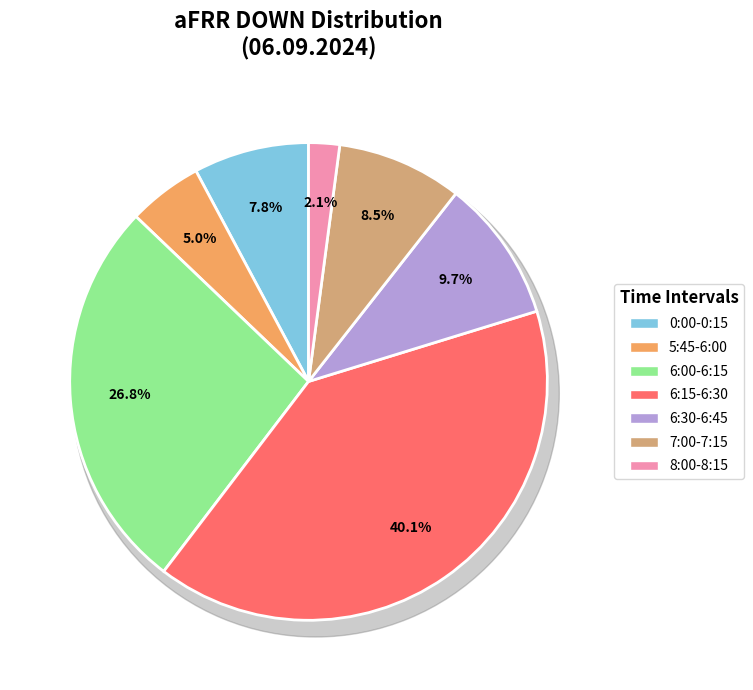

To the nearest percent, what is the average slice percentage?

14%